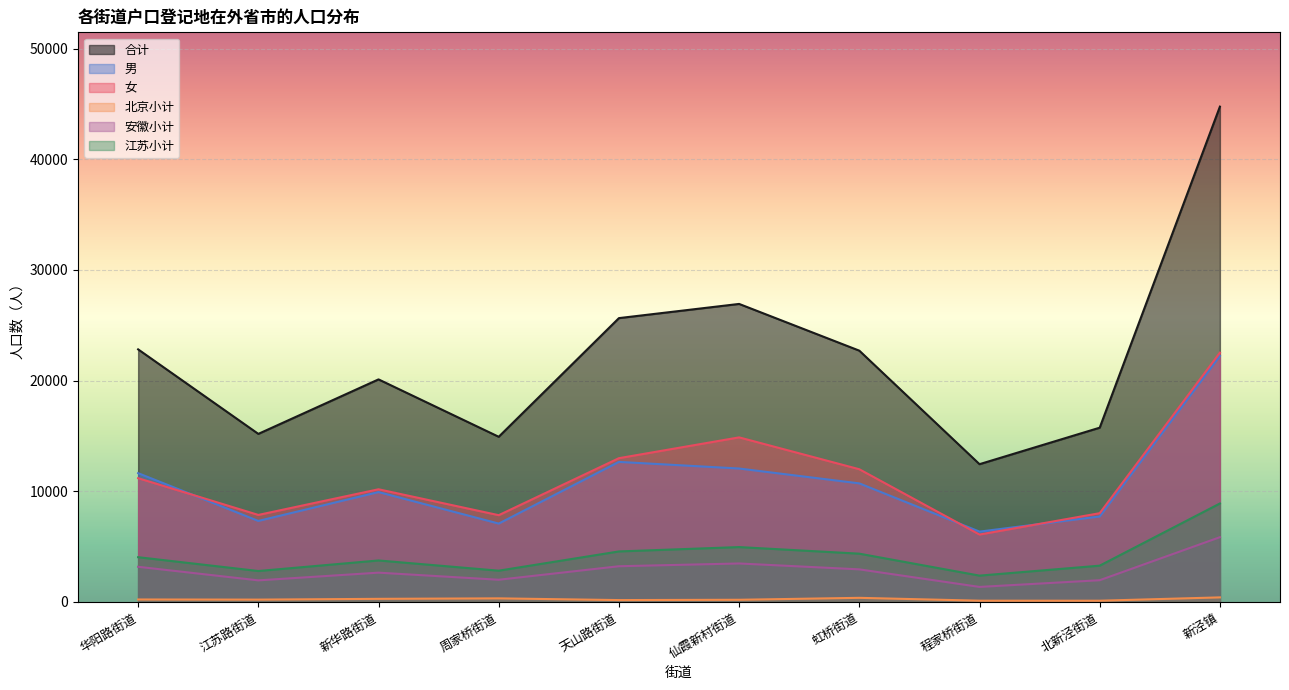

In 北京小计, how many points are lower than both neighbors (excluding endpoints)?

3